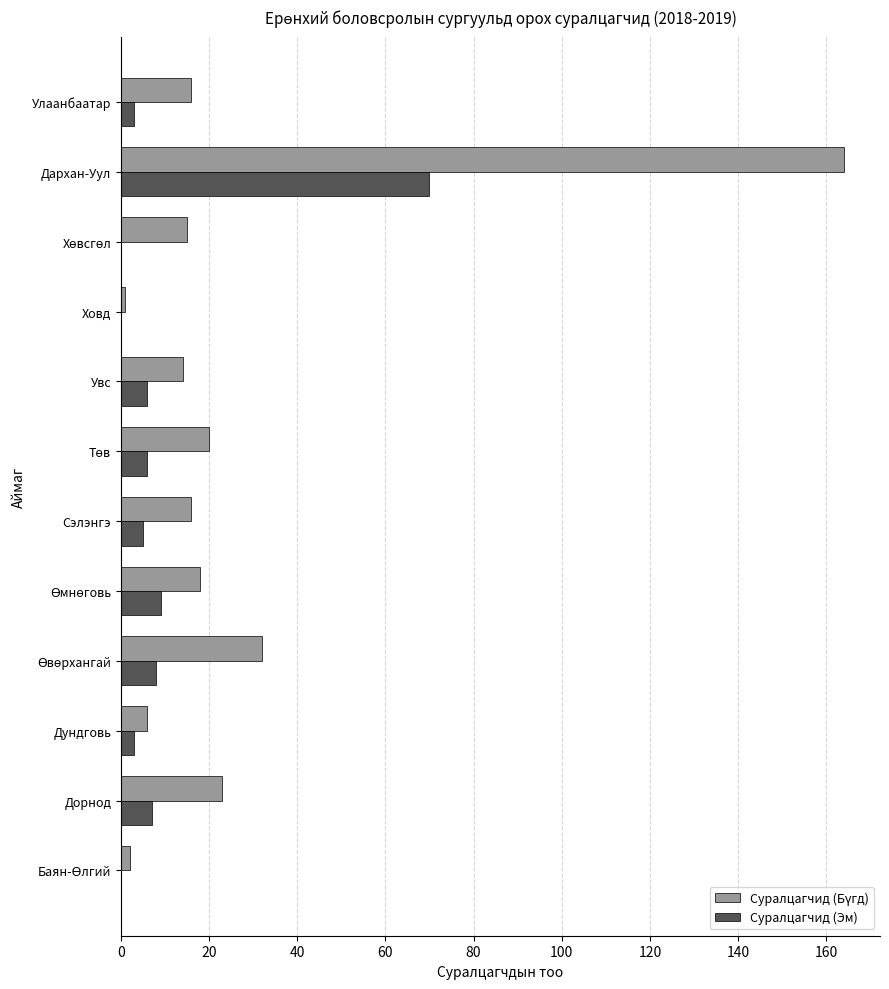

What is the highest value of the Суралцагчид (Эм) series?

70